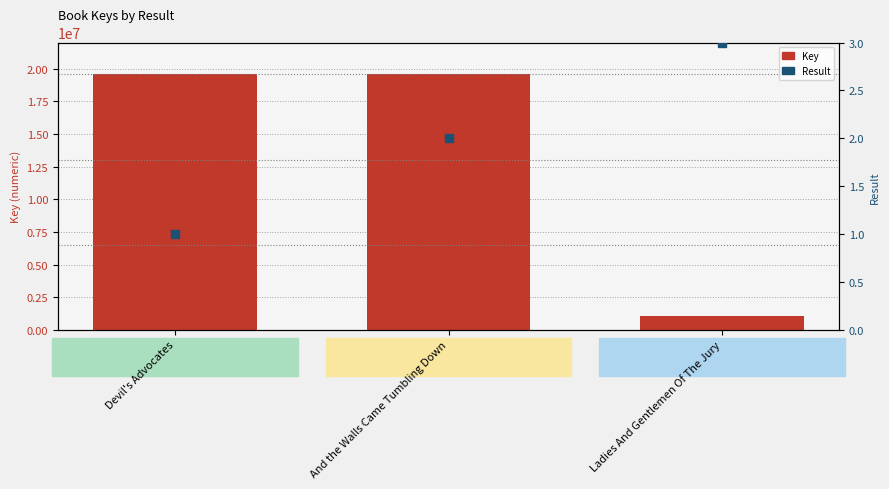

Which series has the largest Y range (max minus min)?

Key